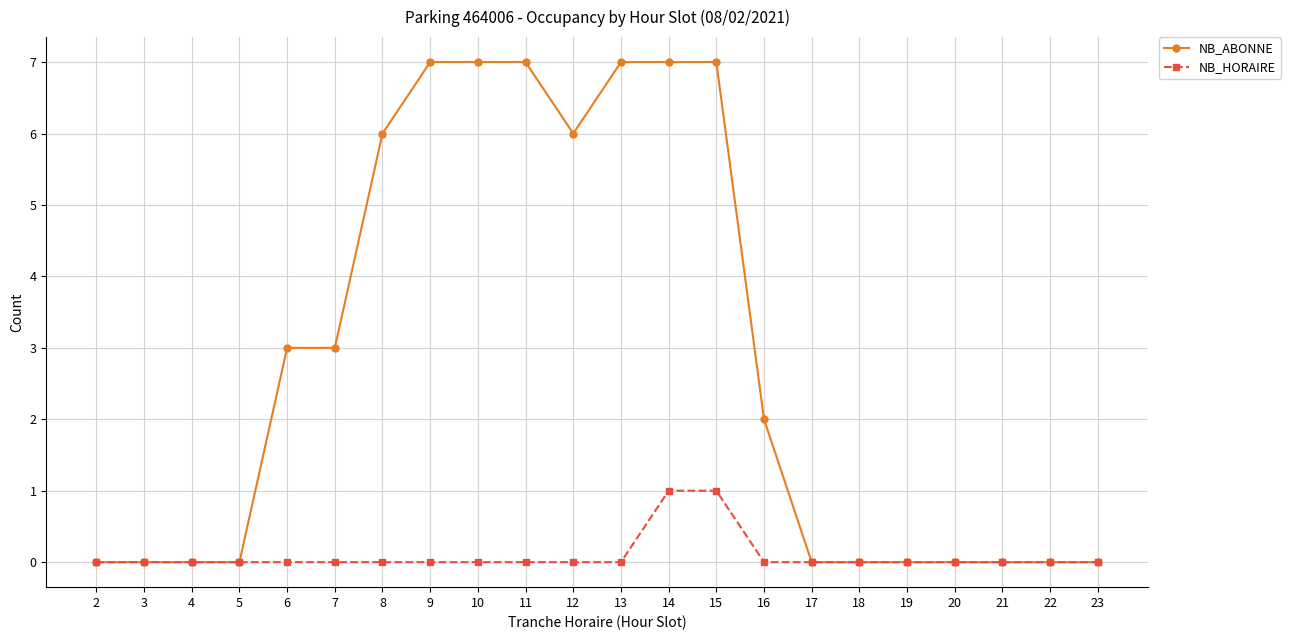

Reading left to right, list all the values displayed in this chart.

NB_ABONNE: 2=0	3=0	4=0	5=0	6=3	7=3	8=6	9=7	10=7	11=7	12=6	13=7	14=7	15=7	16=2	17=0	18=0	19=0	20=0	21=0	22=0	23=0
NB_HORAIRE: 2=0	3=0	4=0	5=0	6=0	7=0	8=0	9=0	10=0	11=0	12=0	13=0	14=1	15=1	16=0	17=0	18=0	19=0	20=0	21=0	22=0	23=0